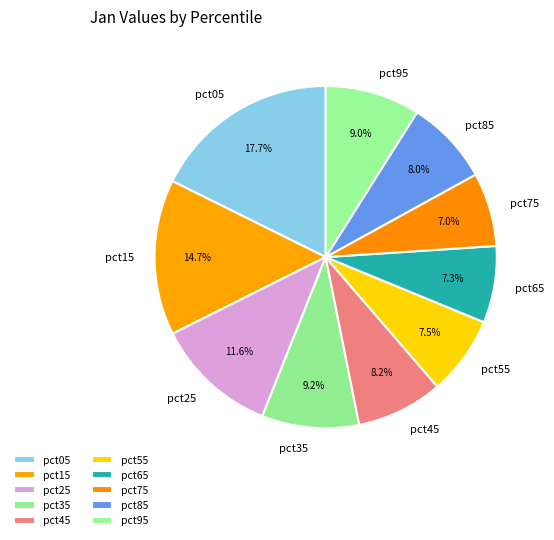

Does any single category account for the majority?

No